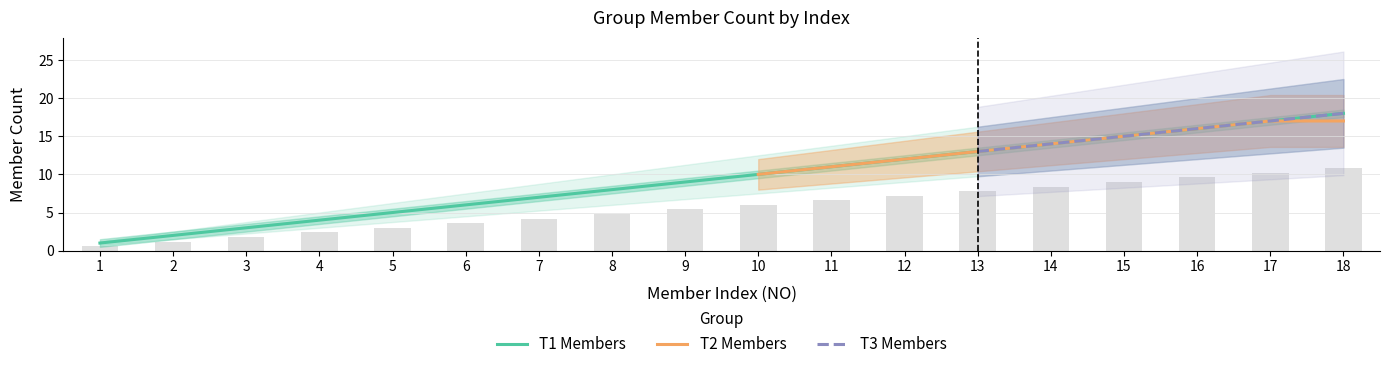

What is the value of the T1 Members bar at the 12th from the left?

12.0